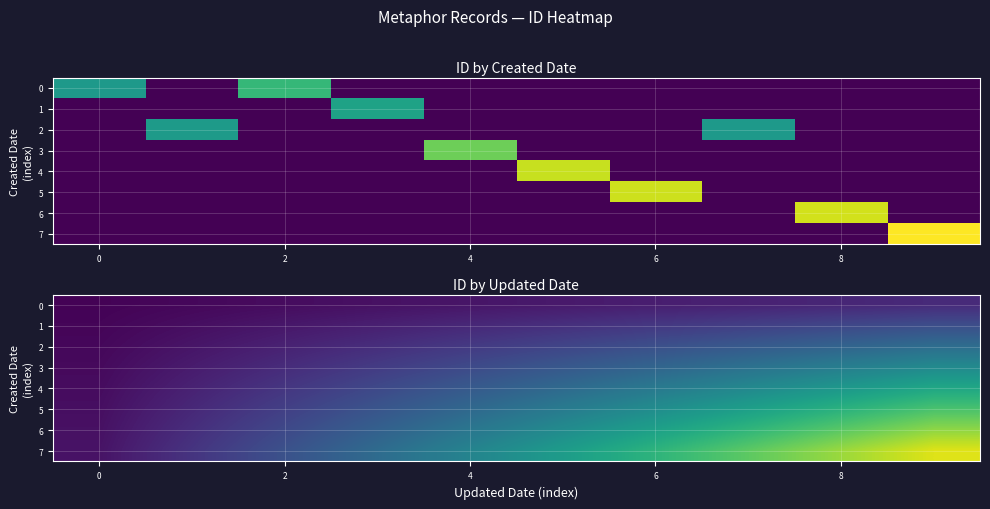

What is the total value across all series at 5?

137327.1